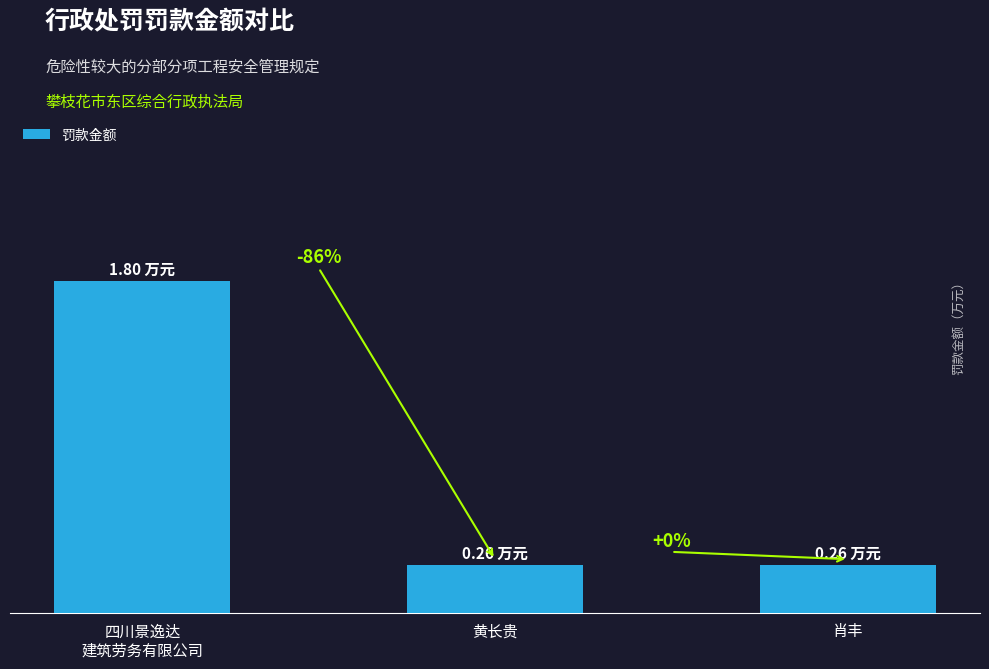

What position from the right is 黄长贵?

2